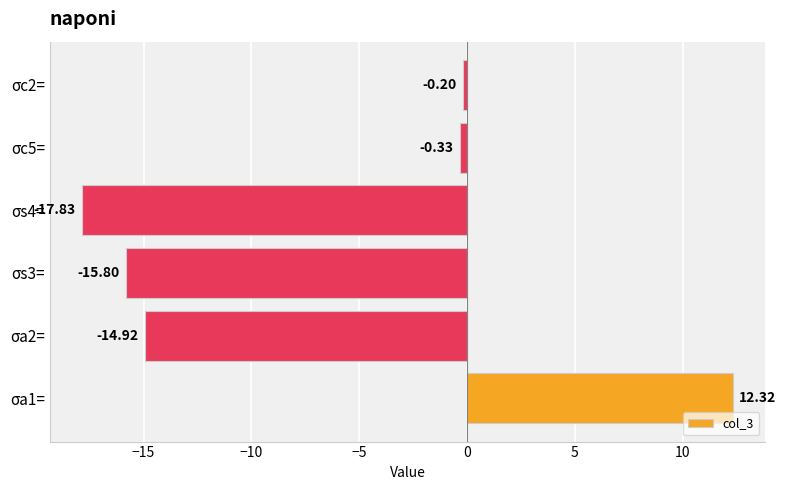

What is the sum of all values?

-36.8